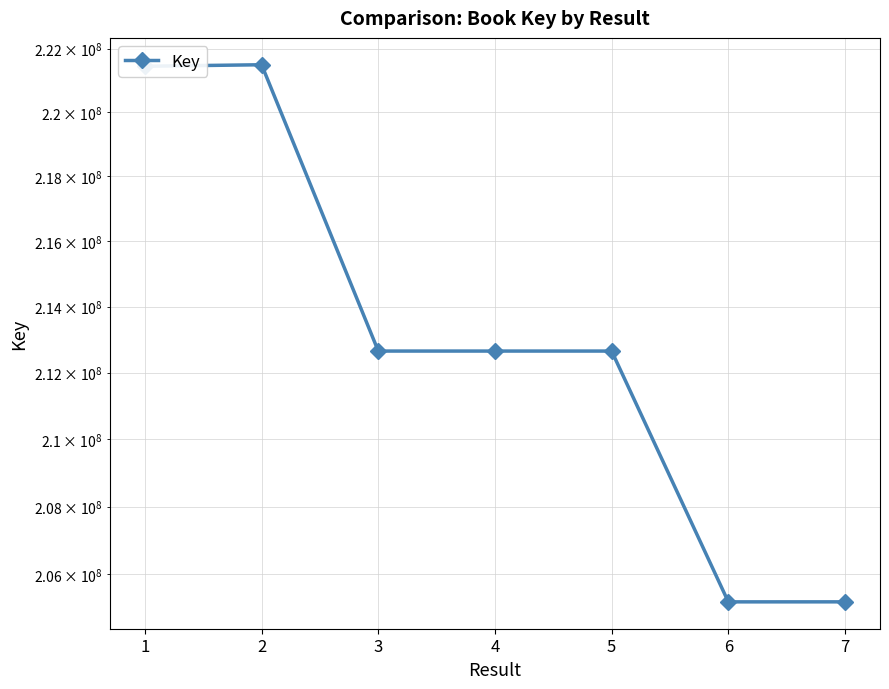

Approximately how many times larger is the value at 3 compared to 7?

1.0